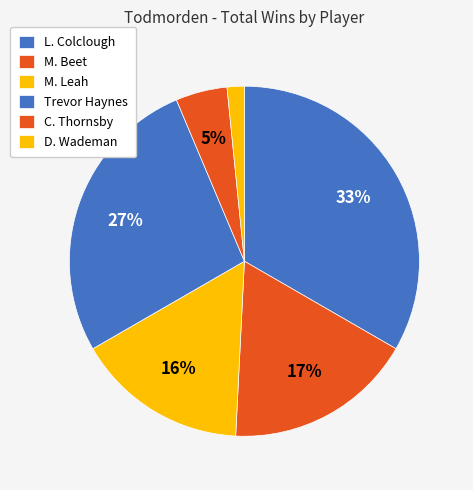

Count the number of slices in the pie.

6